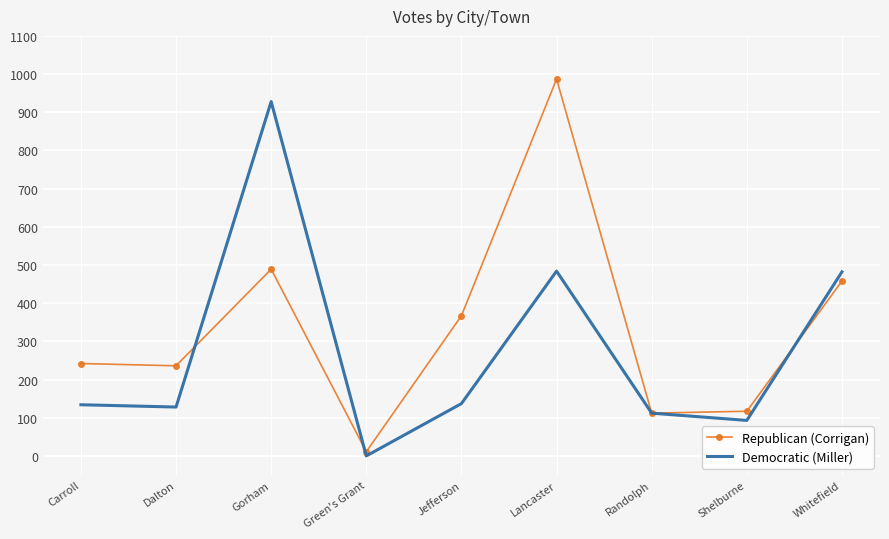

Which category has the highest value in the Republican (Corrigan) series?

Lancaster